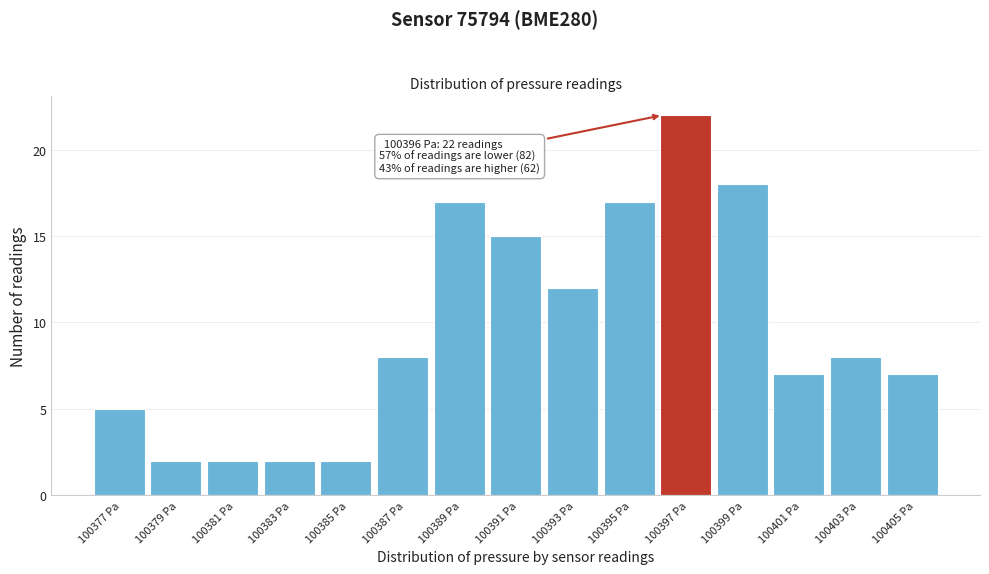

Which range on the x-axis has the tallest bar?

100396 to 100398